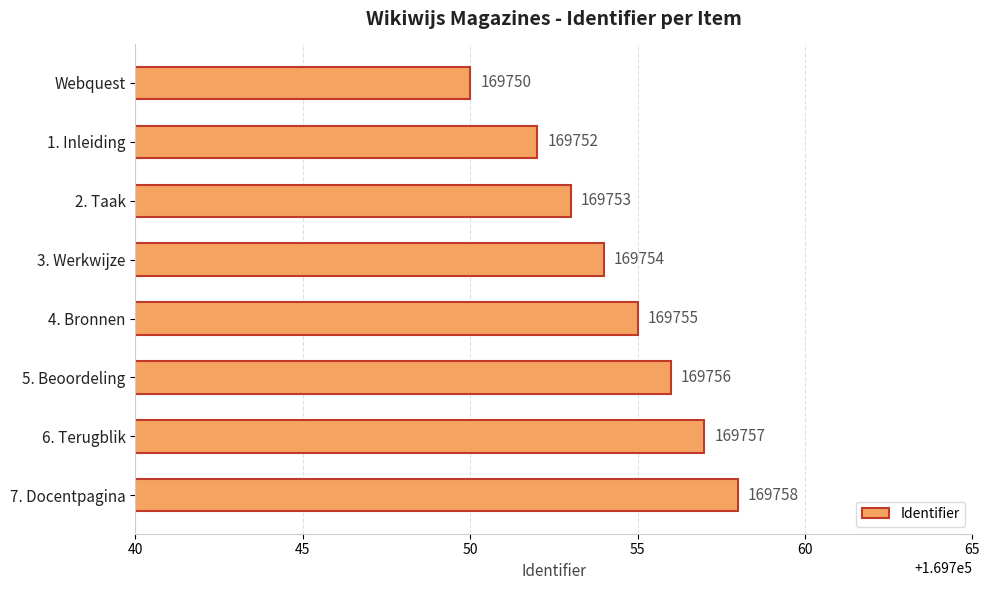

Approximately how many times larger is the value at 7. Docentpagina compared to 3. Werkwijze?

1.0